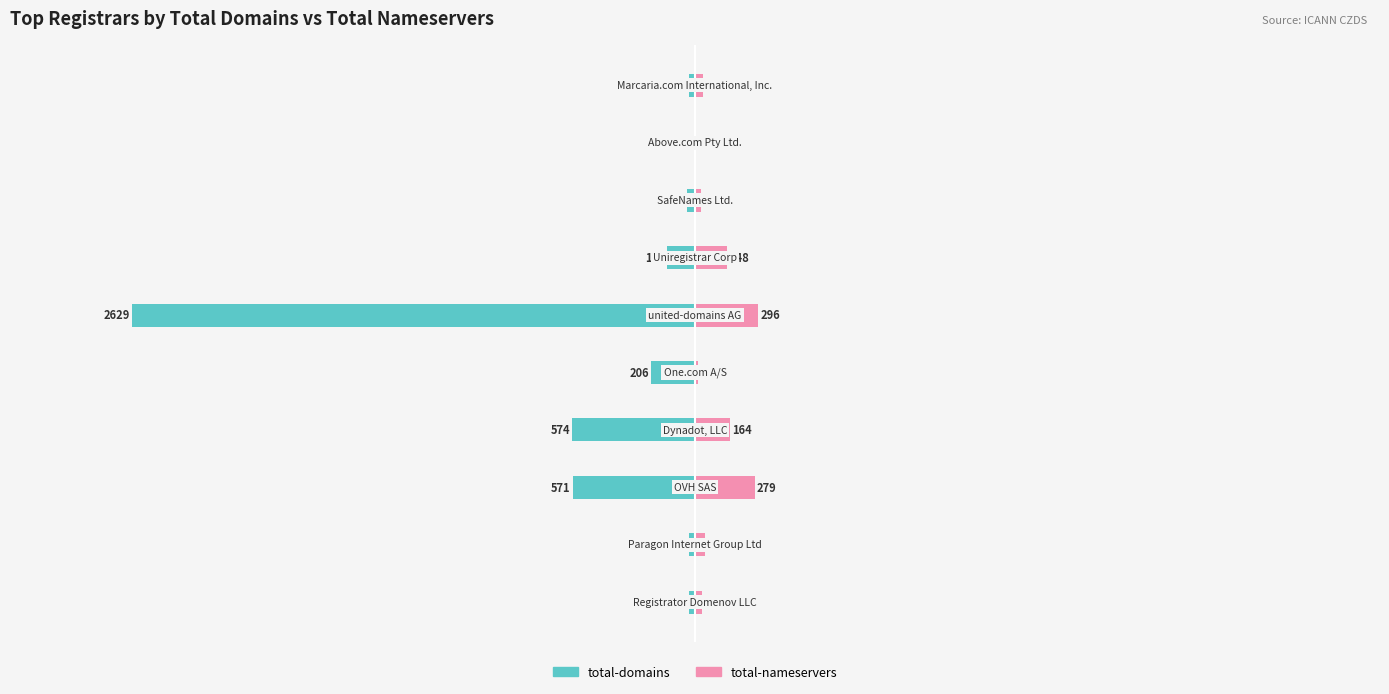

Reading left to right, transcribe all the data shown in this chart.

total-domains: 0=-30	1=-30	2=-571	3=-574	4=-206	5=-2629	6=-131	7=-39	8=-3	9=-29
total-nameservers: 0=33	1=47	2=279	3=164	4=14	5=296	6=148	7=30	8=4	9=39